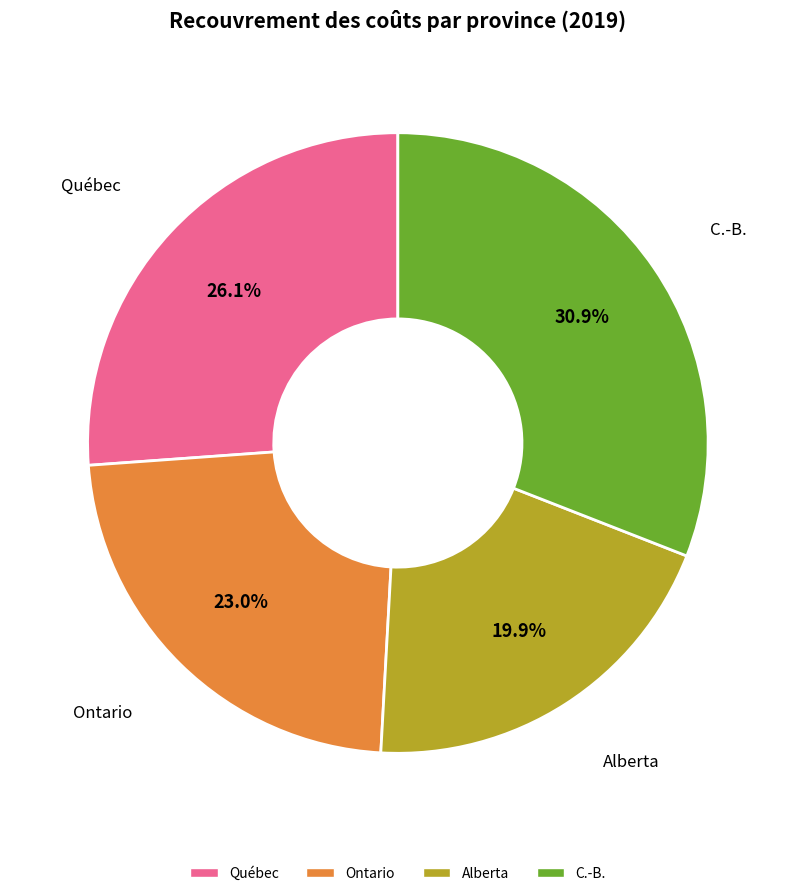

Between Alberta and Ontario, which is larger?

Ontario